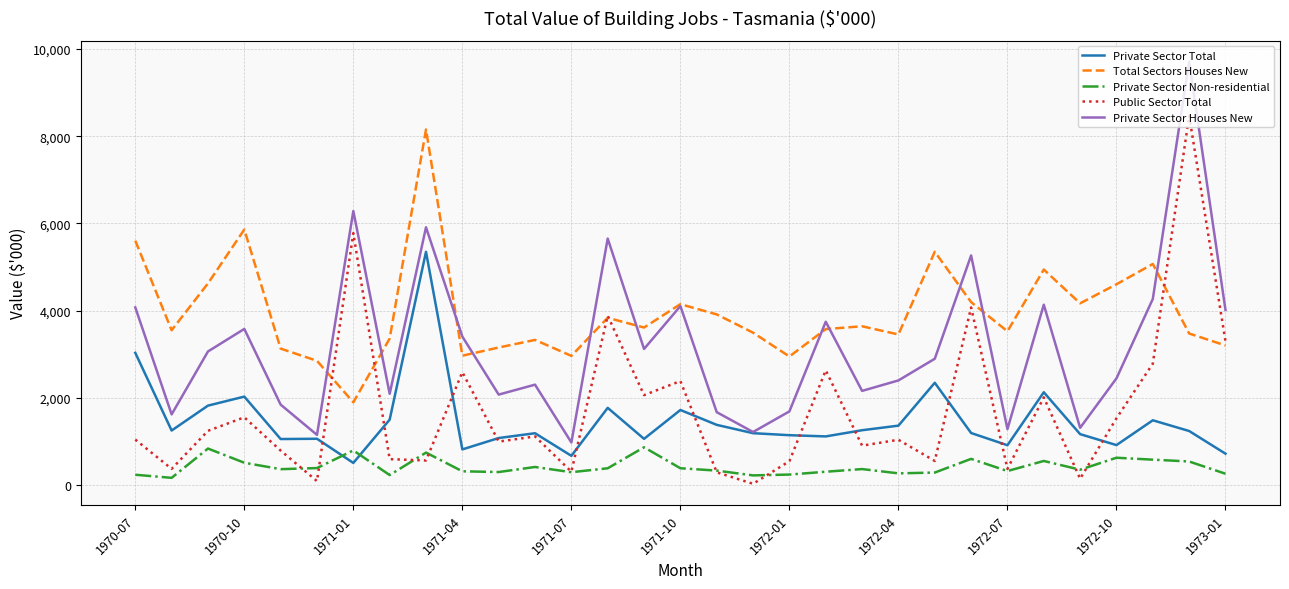

Does the chart have visible grid lines?

Yes